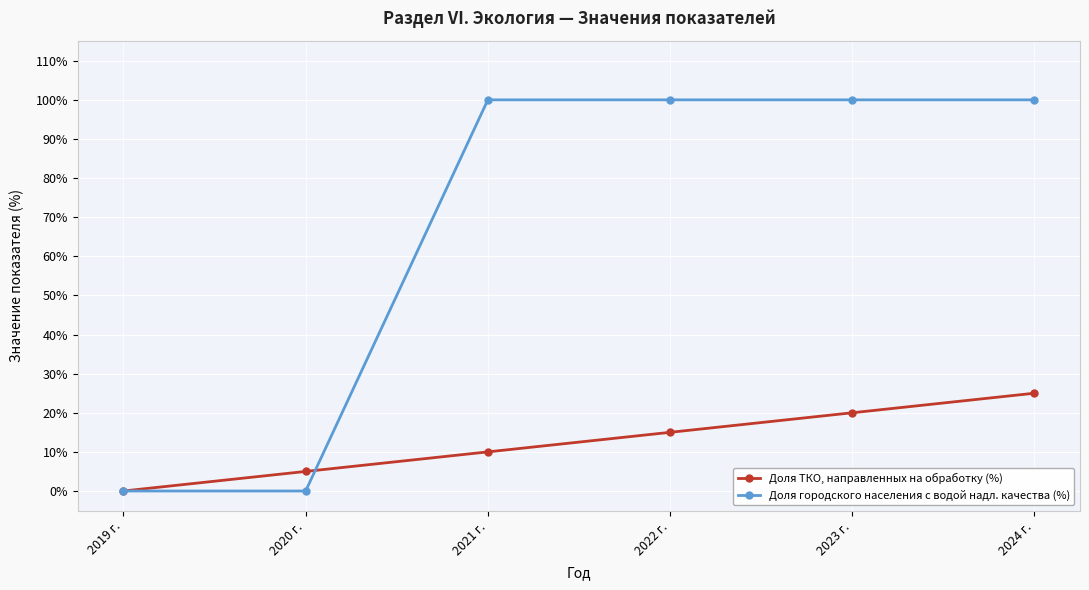

What is the maximum value shown in the chart?

100